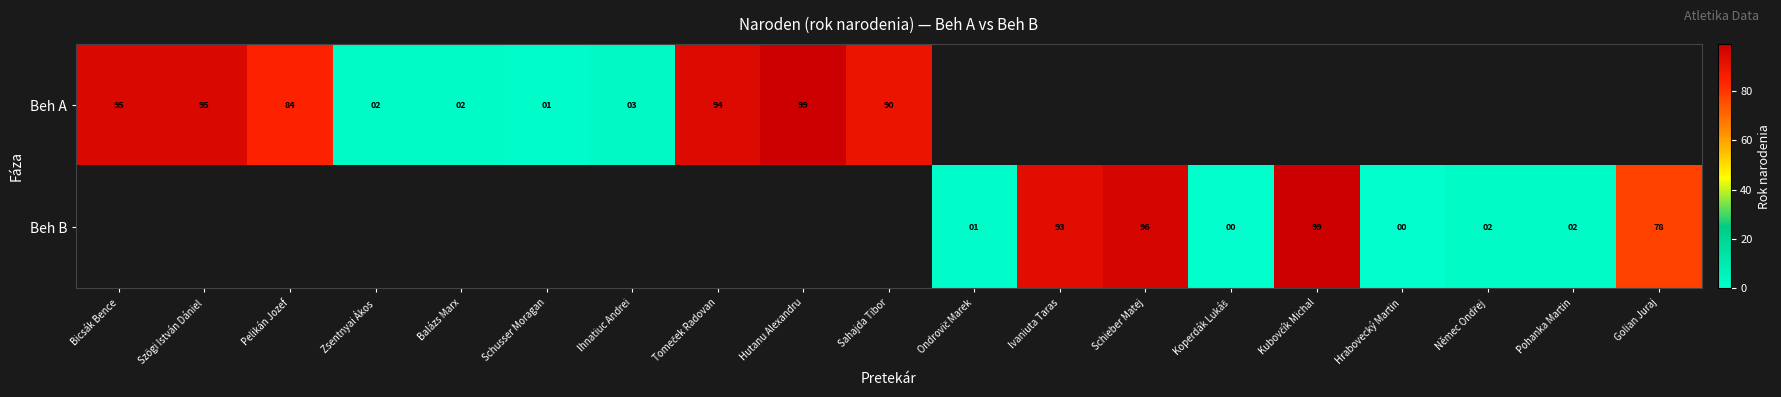

True or false: Beh A has a value of 3 at Zsentnyai Ákos.

False